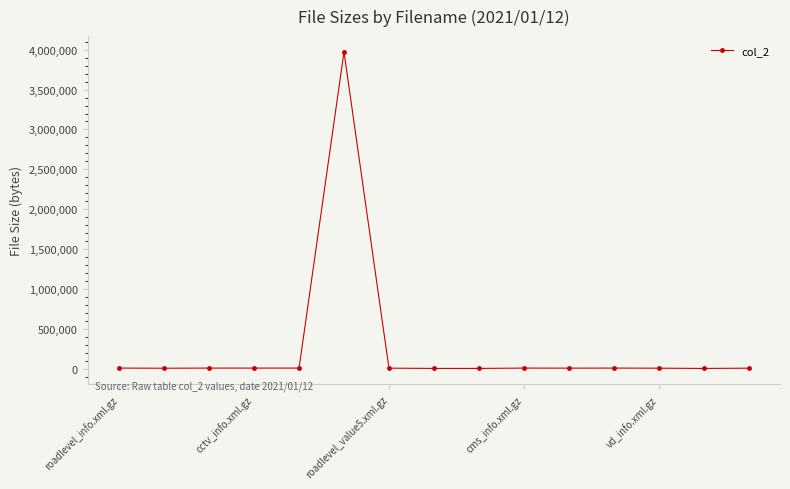

What is the sum of all values?

4033130